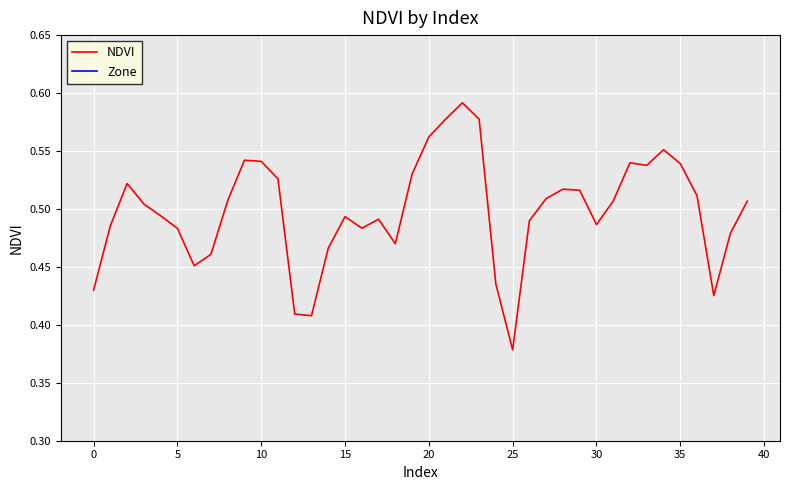

The Zone series shows 0.0 at 16. True or false?

True